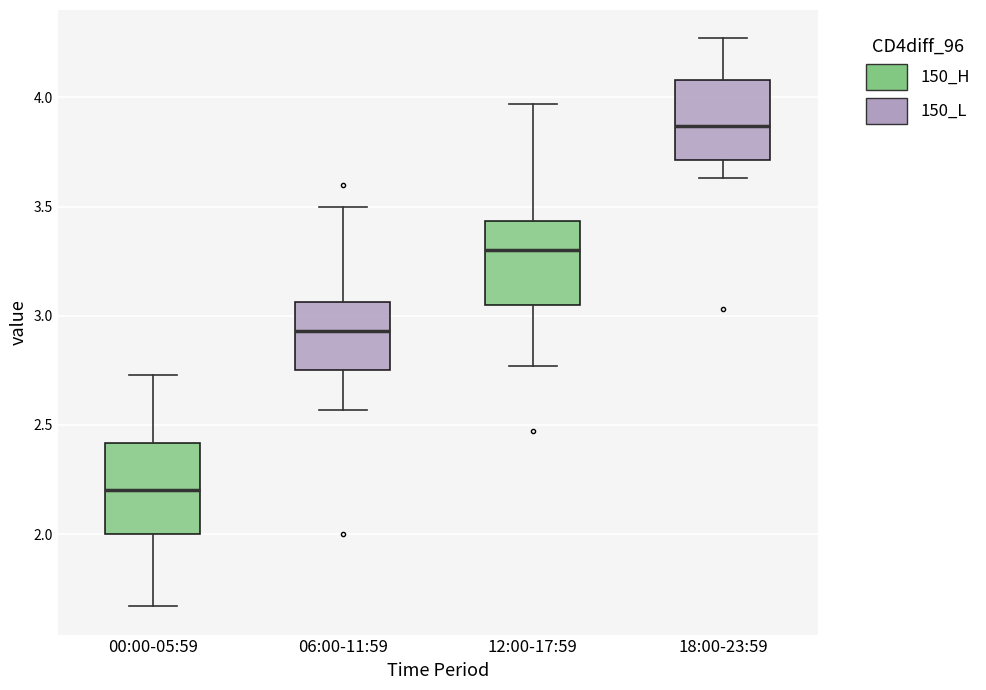

Reading left to right, read every box against the y-axis: the position of its median line, the range the box covers, and the ends of its whiskers. The values are not printed on the chart, so give them approximately, as read against the axis.

00:00-05:59: median 2.20, box 2.00 to 2.40, whiskers 1.65 to 2.75
06:00-11:59: median 2.95, box 2.75 to 3.05, whiskers 2.55 to 3.50
12:00-17:59: median 3.30, box 3.05 to 3.45, whiskers 2.75 to 3.95
18:00-23:59: median 3.85, box 3.70 to 4.10, whiskers 3.65 to 4.25